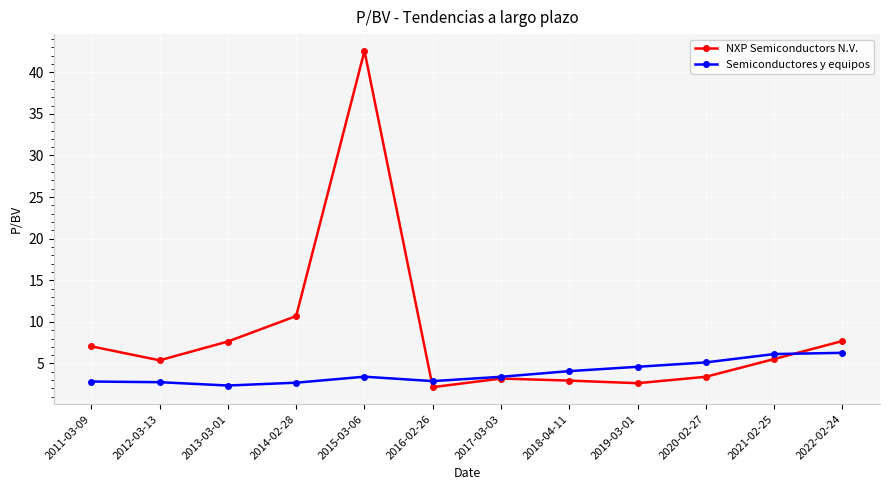

Which series ends up on top after the final intersection of Semiconductores y equipos and NXP Semiconductors N.V.?

NXP Semiconductors N.V.